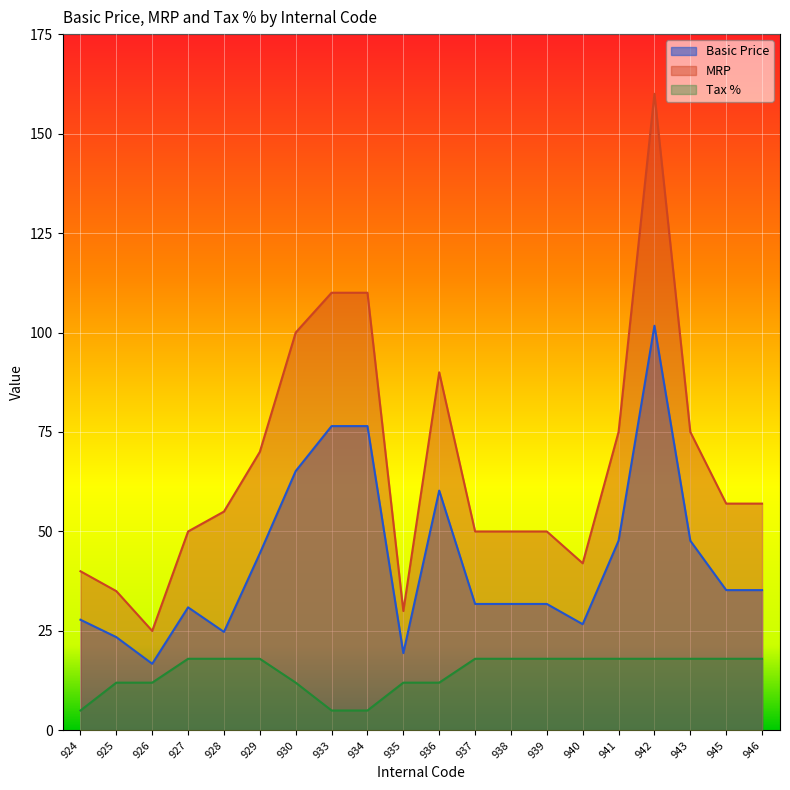

How many lines are shown in the chart?

3